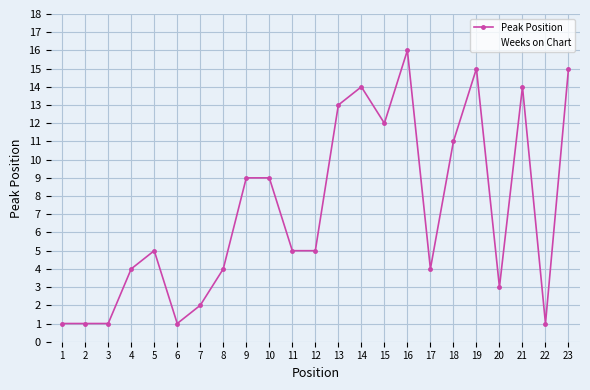

Reading left to right, transcribe all the data shown in this chart.

Peak Position: 1	1	1	4	5	1	2	4	9	9	5	5	13	14	12	16	4	11	15	3	14	1	15
Weeks on Chart: 6	16	112	16	10	4	4	4	1	16	10	9	2	1	3	1	10	16	2	25	2	60	4